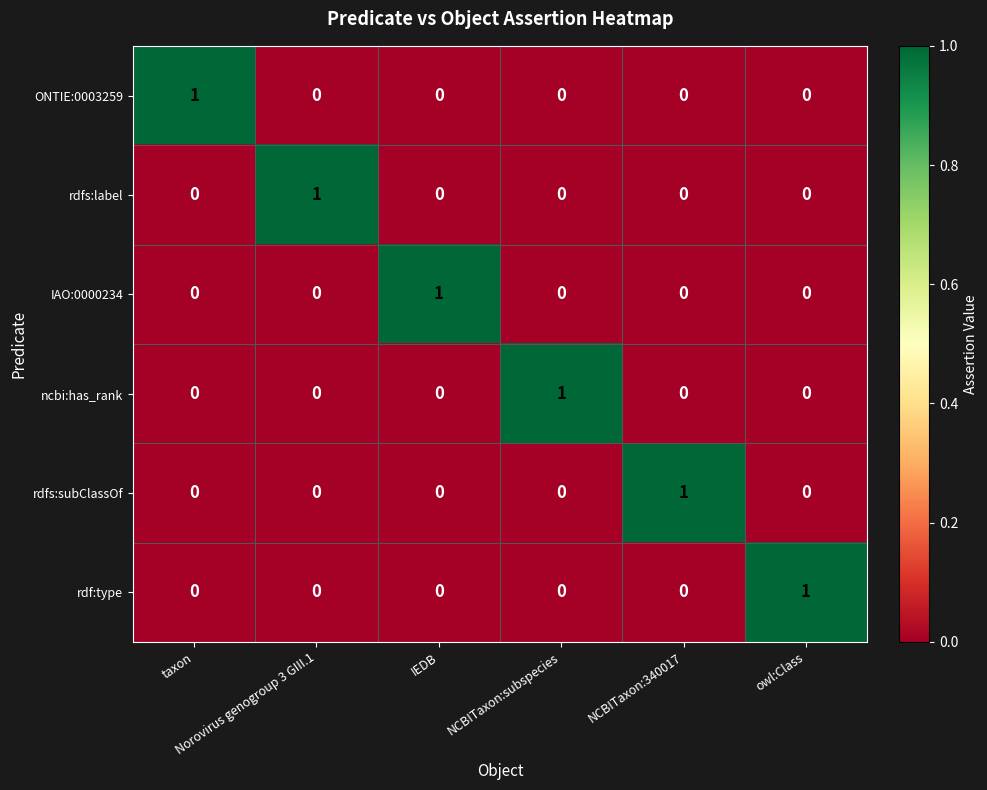

At how many categories does at least one series exceed 0?

6